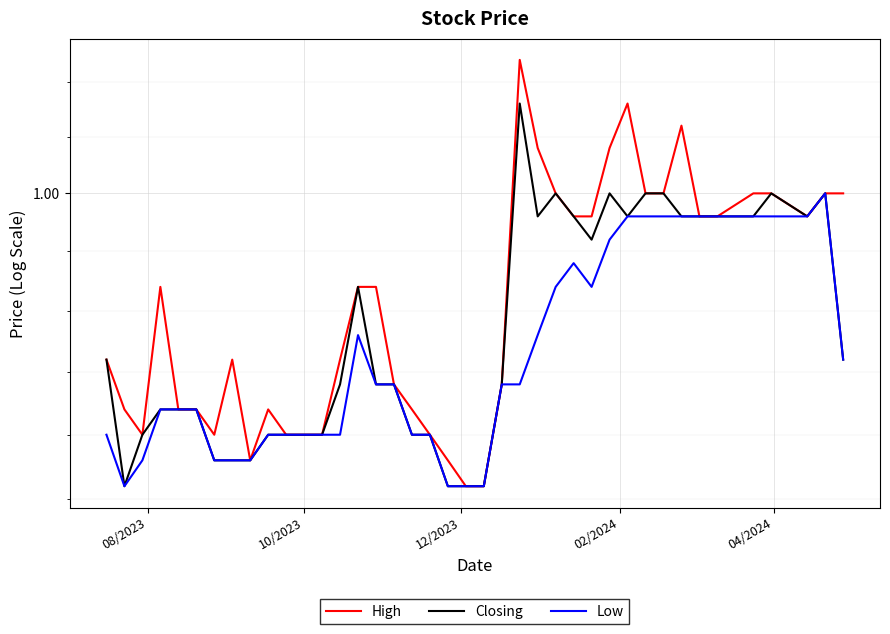

What are all the series names shown in the legend?

High, Closing, Low